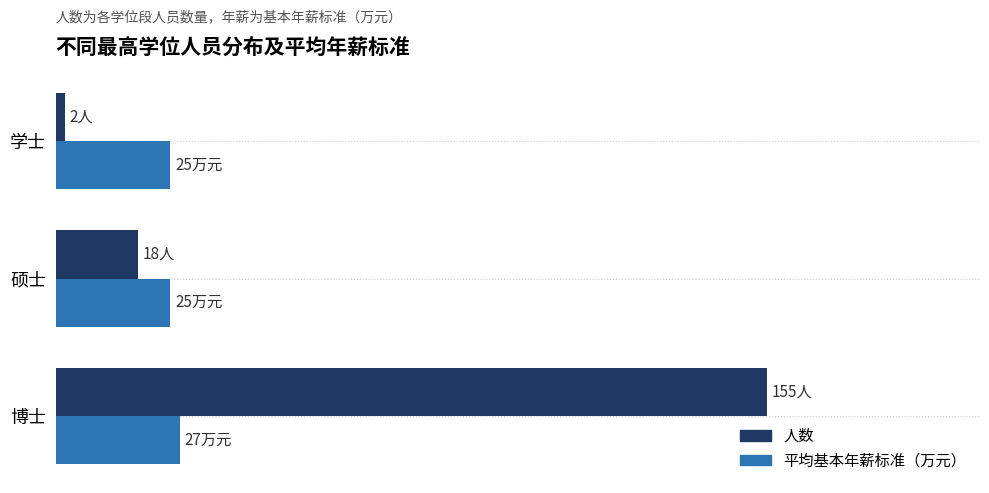

What are all the series names shown in the legend?

人数, 平均基本年薪标准（万元）